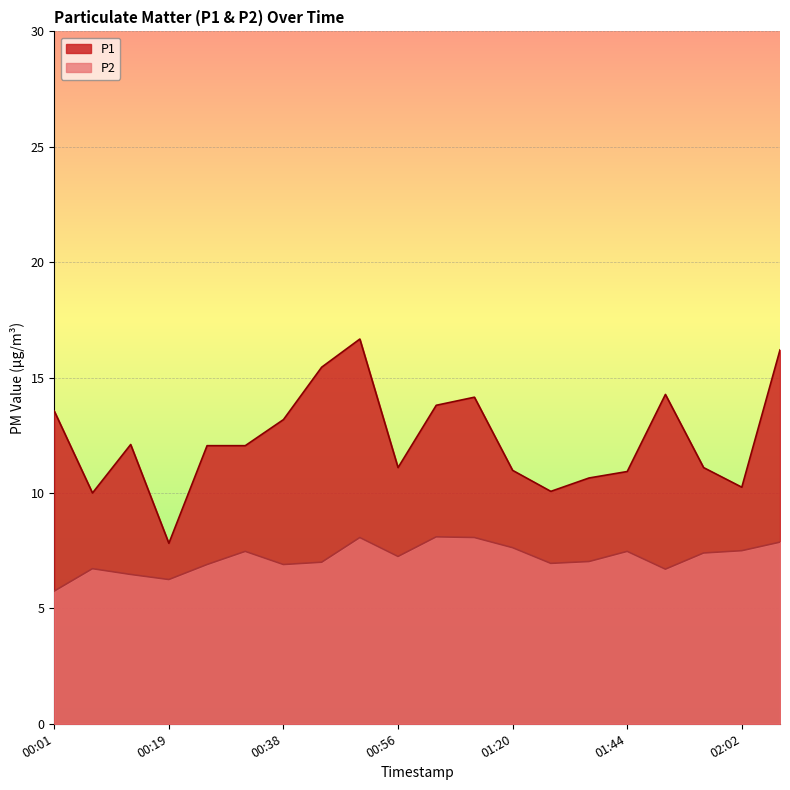

Is the value of P1 at 01:38 greater than the value of P2 at 00:01?

Yes